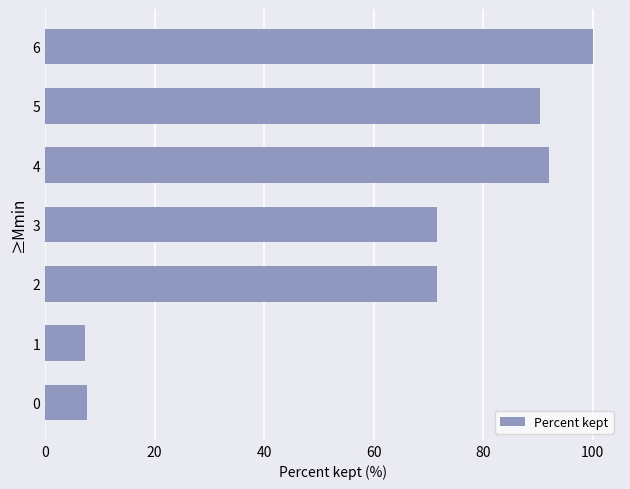

What is the ratio of the value at 6 to the value at 0?

12.9